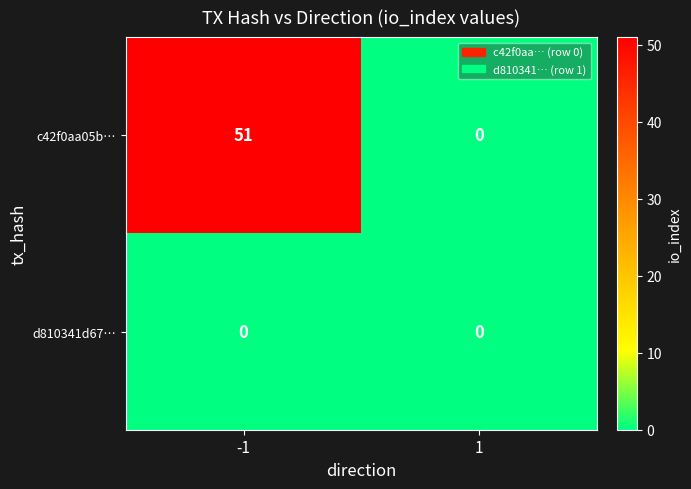

The d810341d67… series shows 0 at -1. True or false?

True